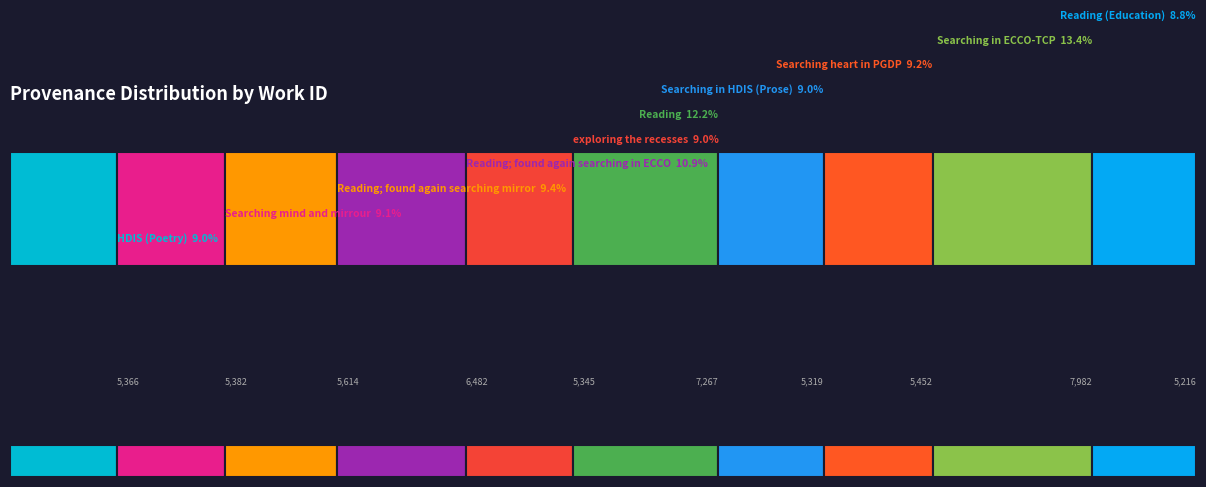

Approximately how many times larger is the value at Reading compared to Reading (Education)?

1.4